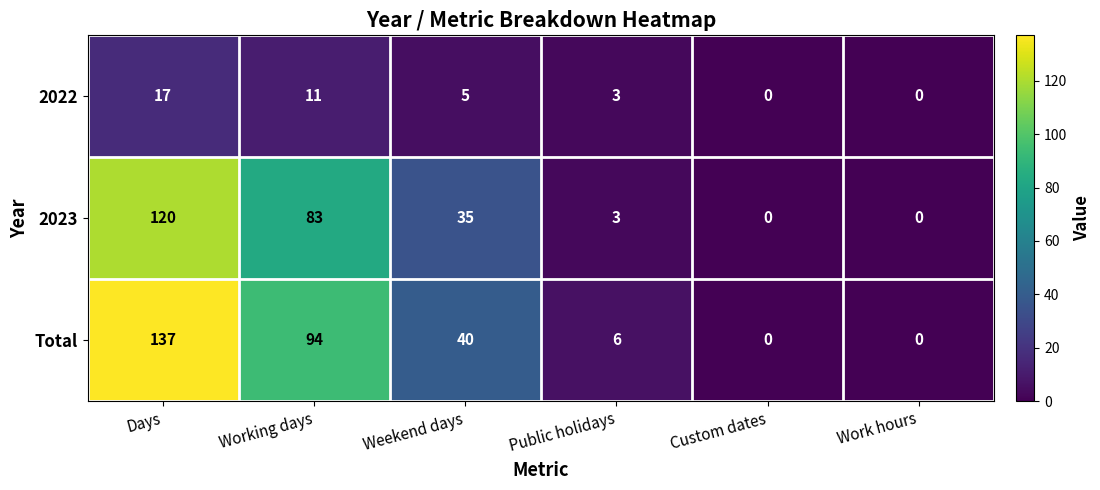

The 2023 series shows 83 at Working days. True or false?

True